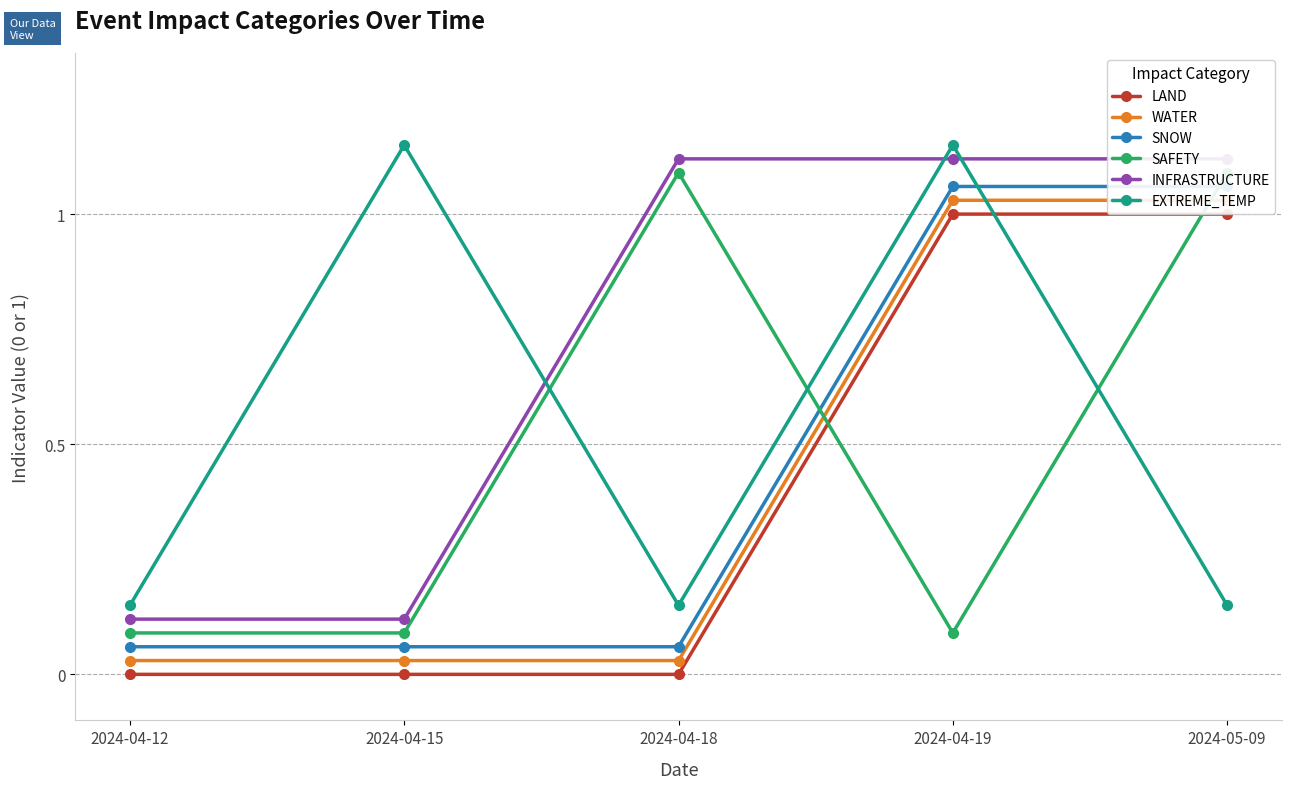

What is the total value across all series at 2024-04-19?

5.5